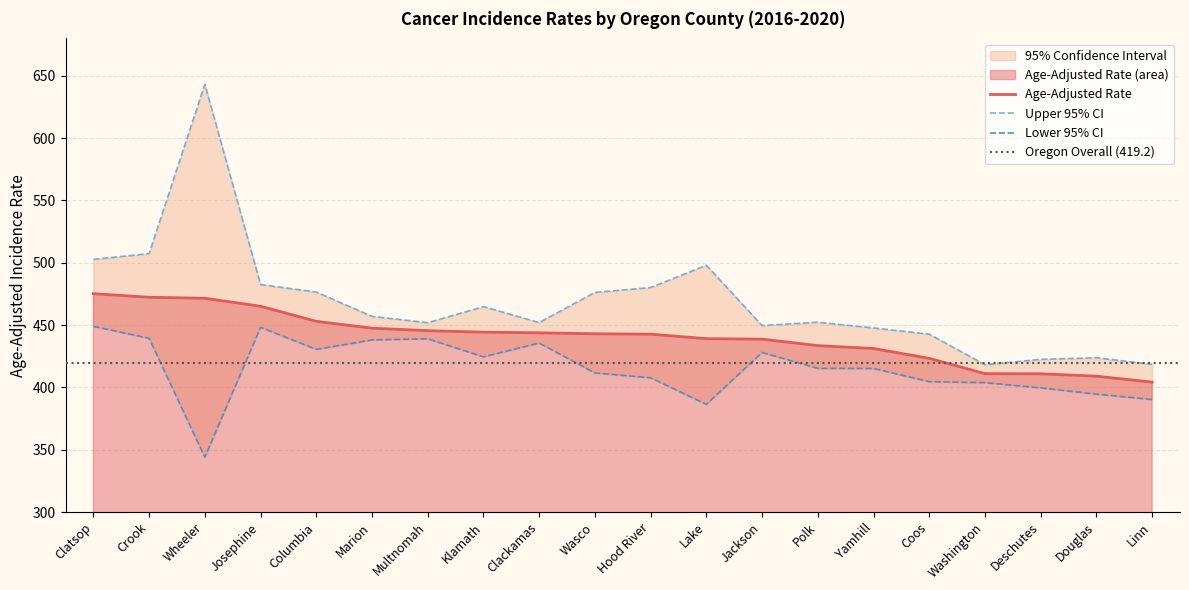

True or false: Upper 95% CI and Lower 95% CI intersect in this chart.

False